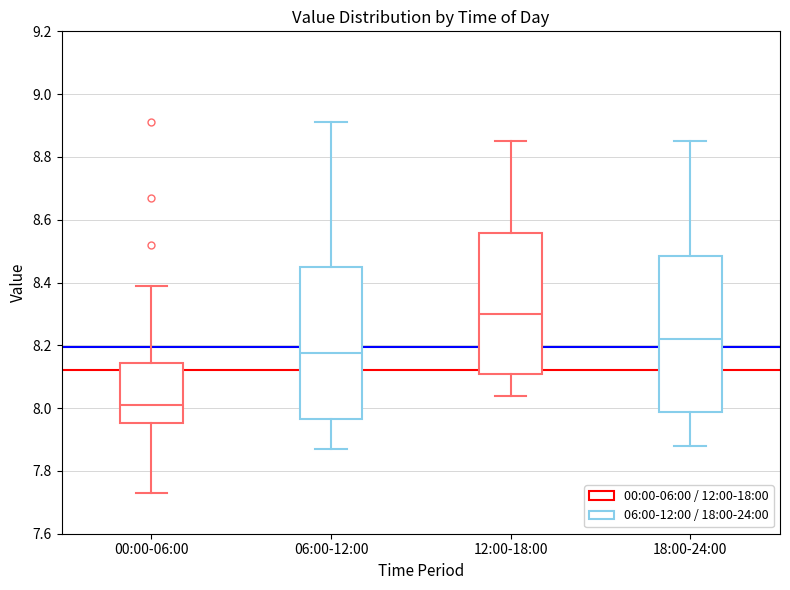

Which box has the highest median line?

12:00-18:00